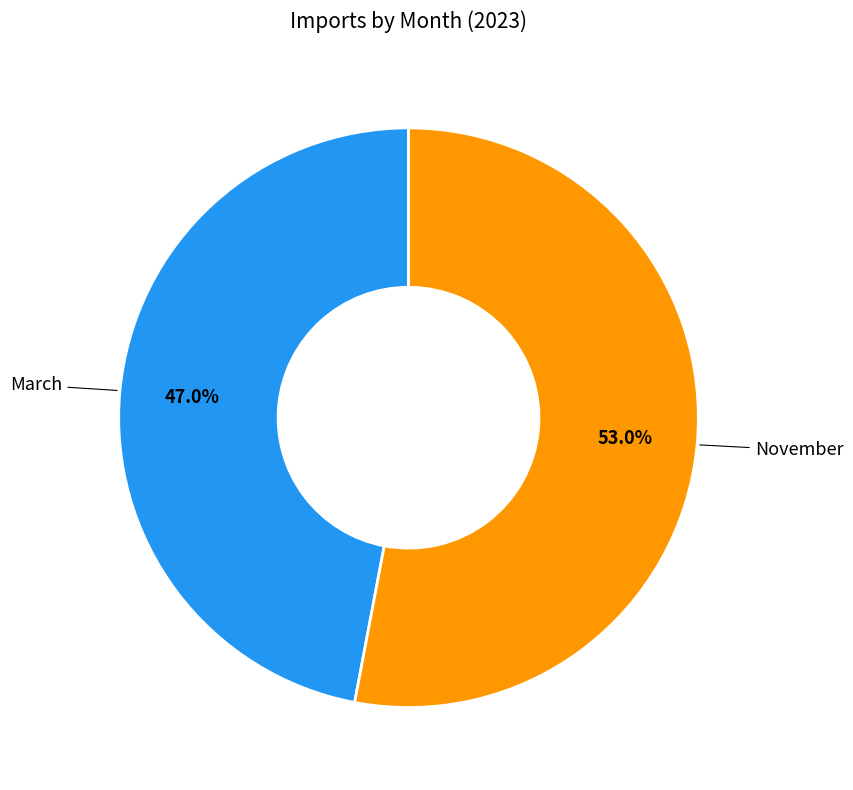

How many slices are in this pie chart?

2